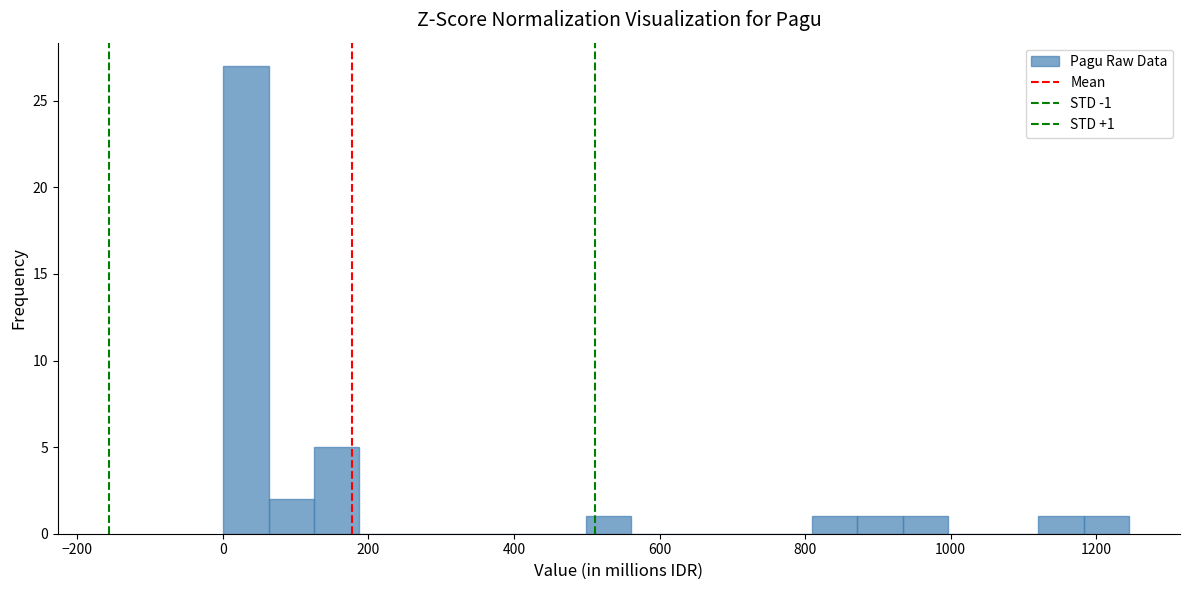

Around what value on the x-axis is the tallest bar? Give the approximate position of its centre, as read against the axis.

40